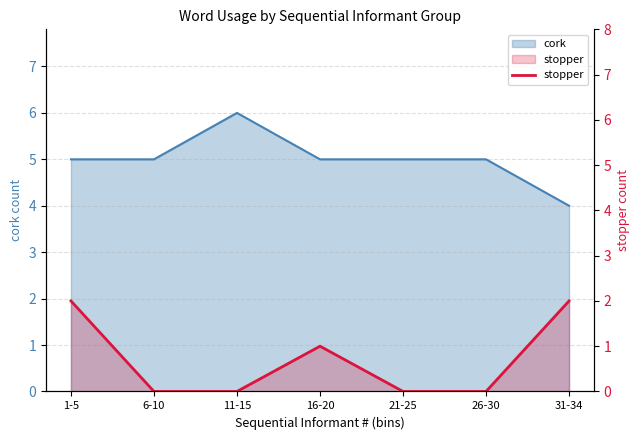

Where is the data nearest to the value 1?

16-20